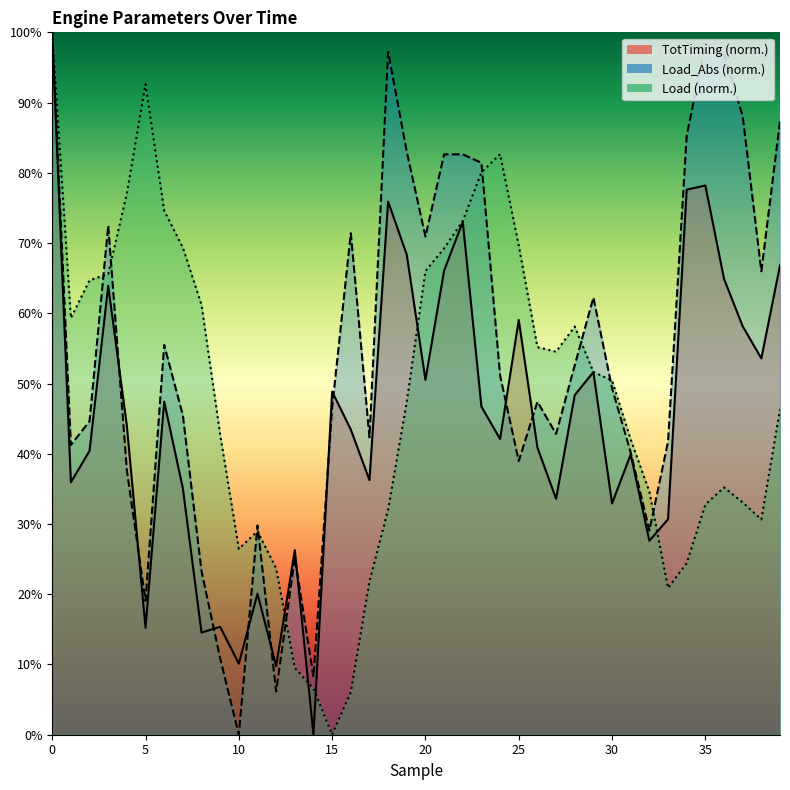

List the series in order of their peak value, highest first.

TotTiming, Load_Abs, Load